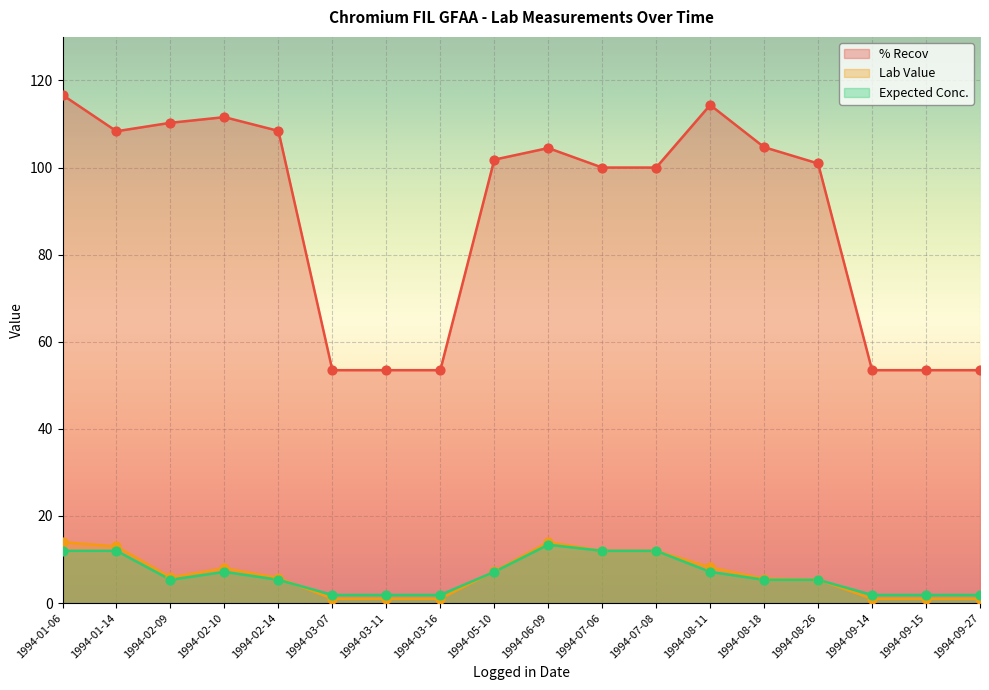

Is the value of % Recov at 1994-03-11 greater than the value of Expected Conc. at 1994-02-09?

Yes